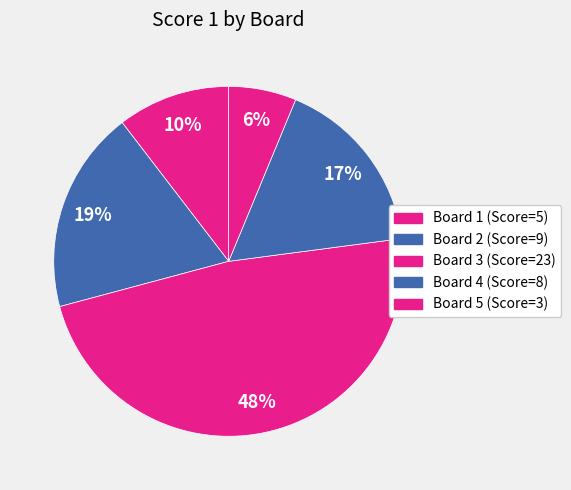

Is it true that Board 5 is 6% of the pie?

True